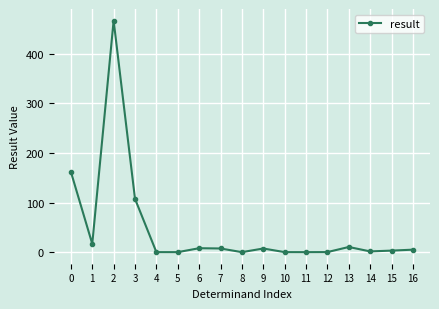

Is it true that the value at 5 is -182.1?

False